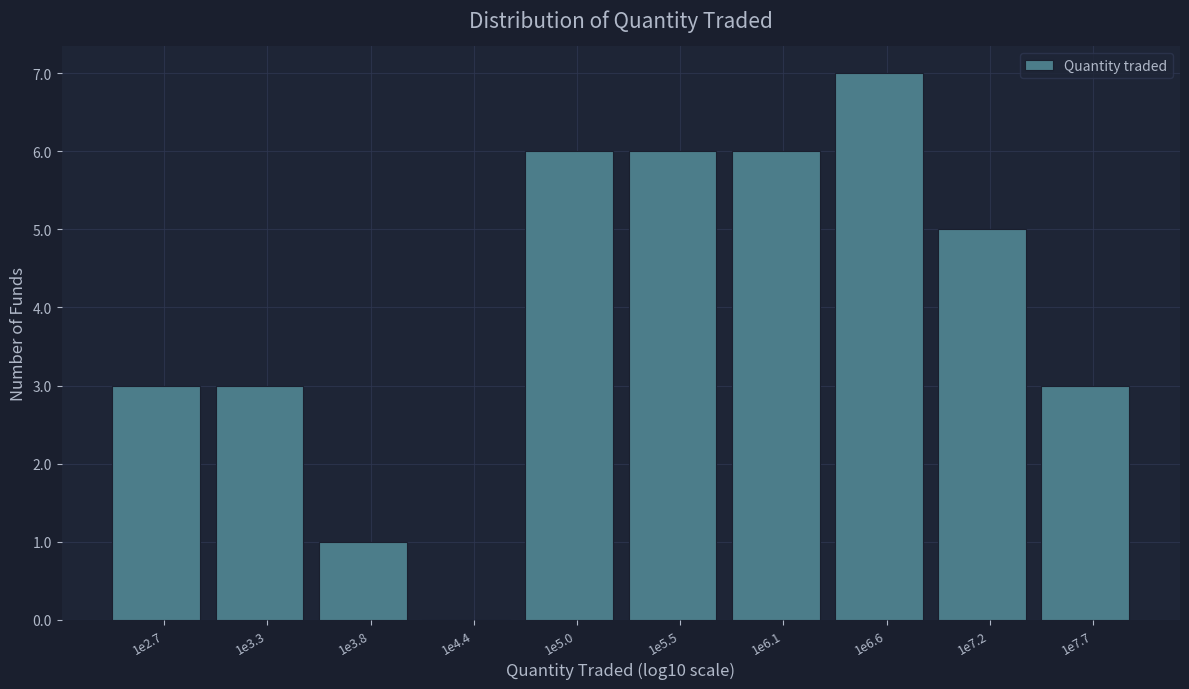

Reading left to right, what are all the values shown in this chart?

1e2.7=3	1e3.3=3	1e3.8=1	1e4.4=0	1e5.0=6	1e5.5=6	1e6.1=6	1e6.6=7	1e7.2=5	1e7.7=3